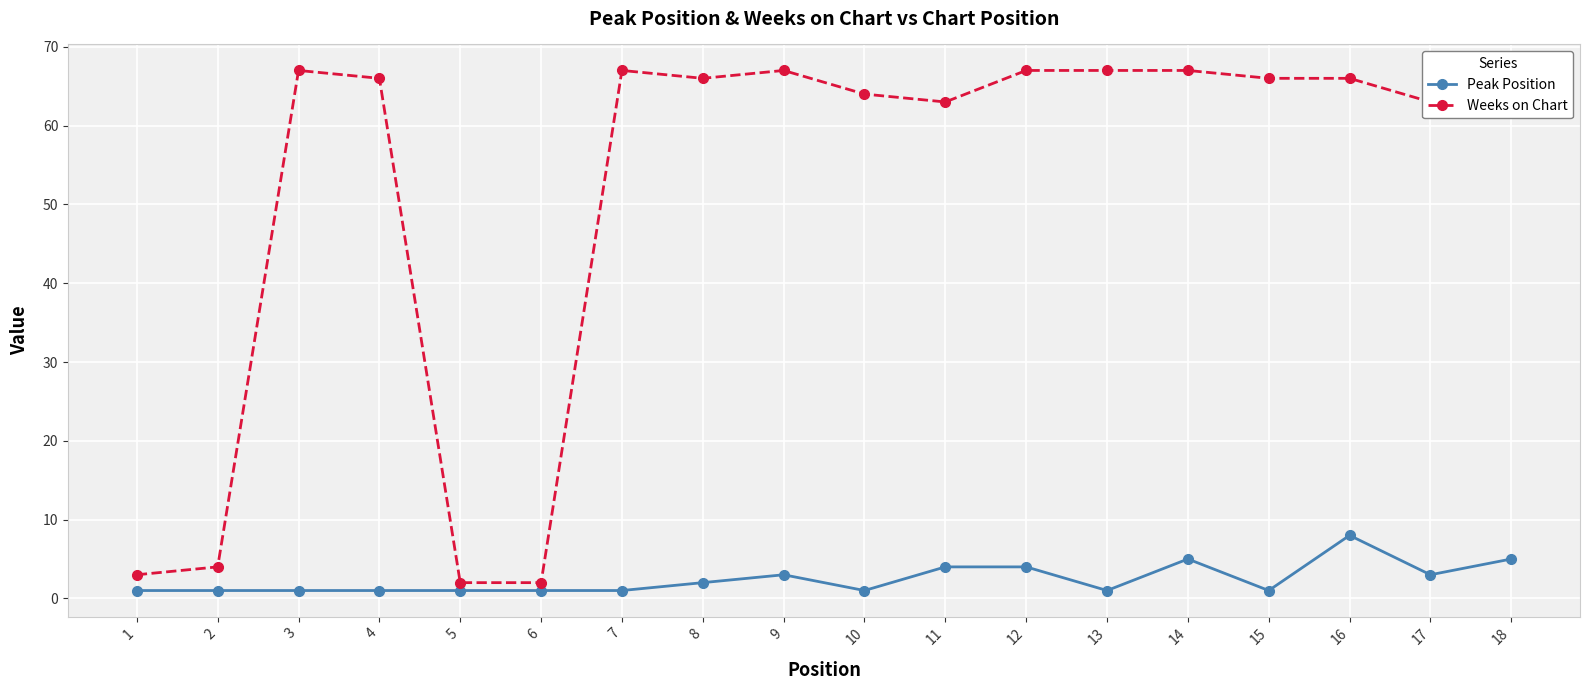

What is the sum of the Weeks on Chart values at 2 and 1?

7